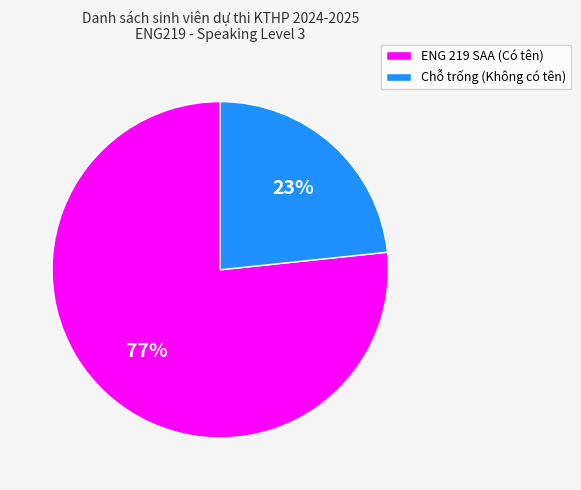

To the nearest percent, what is the average slice percentage?

50%